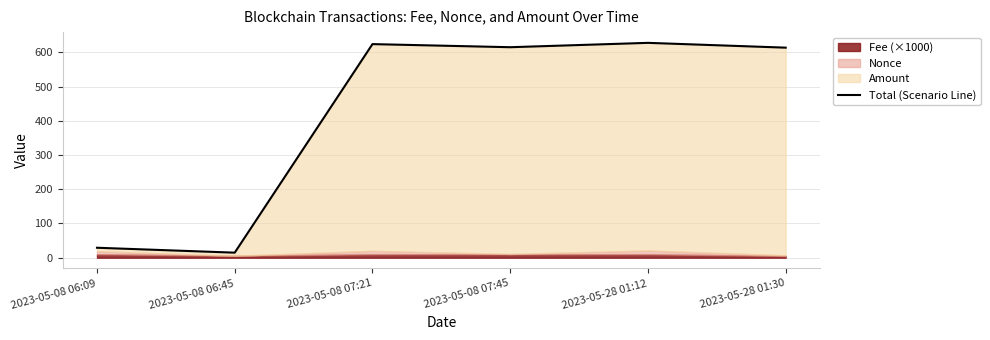

What is the difference between the maximum and second lowest values?

599.0